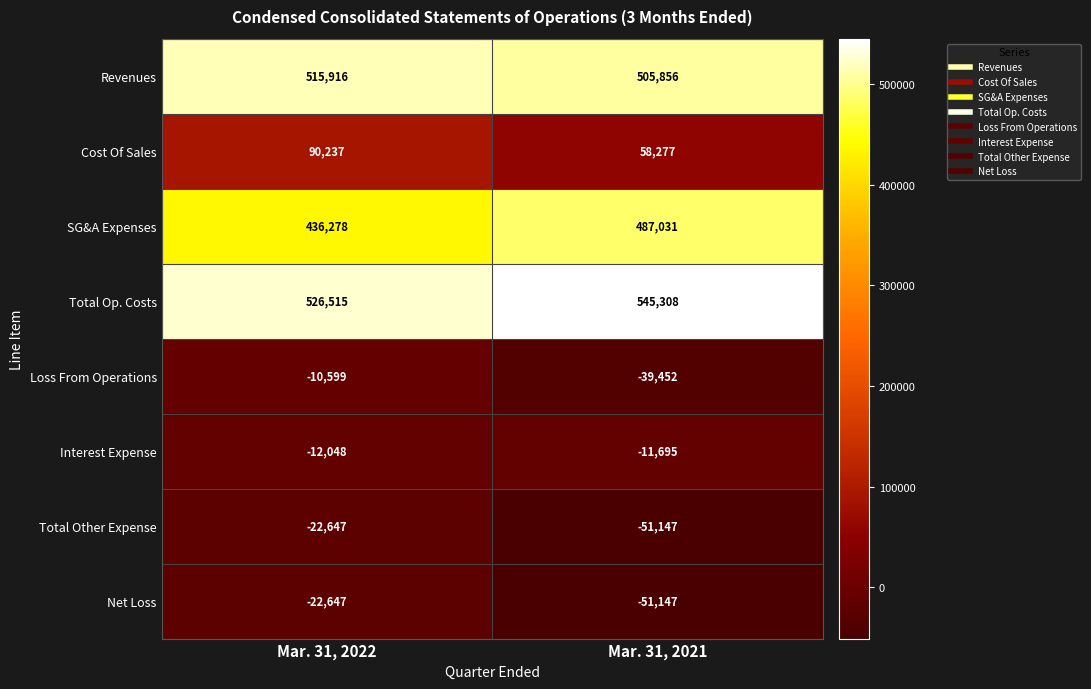

What is the difference between the highest and lowest values at Mar. 31, 2021?

596455